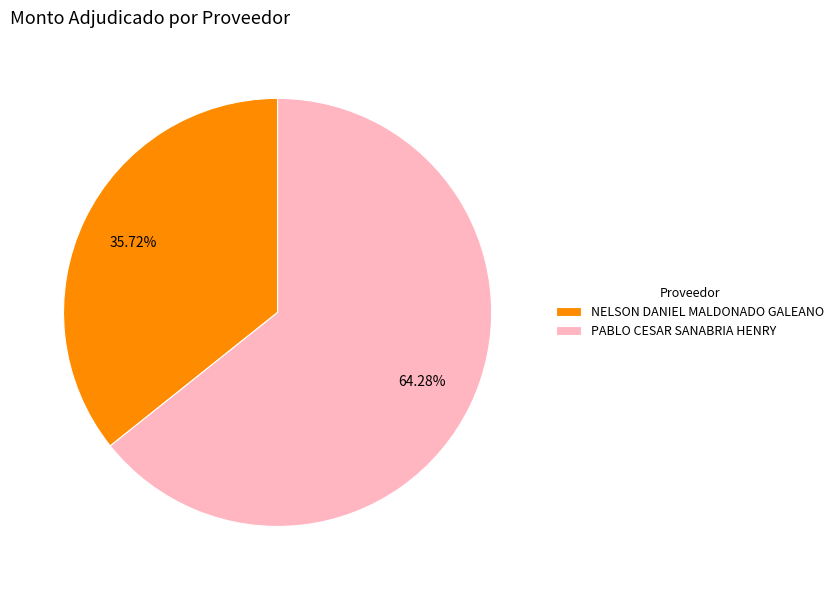

Rank the categories by value from lowest to highest.

NELSON DANIEL MALDONADO GALEANO, PABLO CESAR SANABRIA HENRY